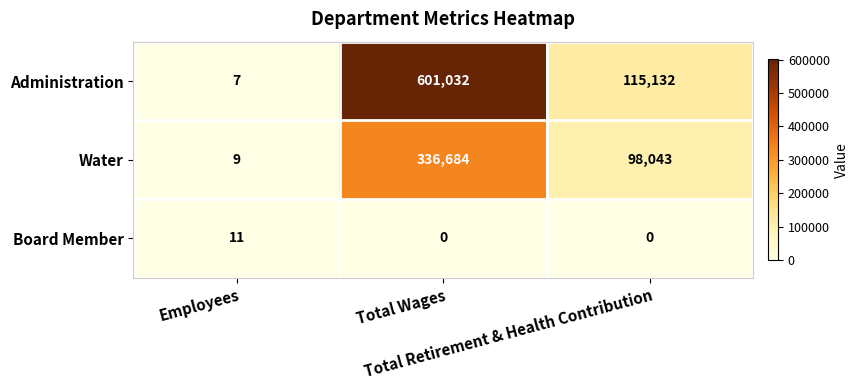

Rank the series by their average value, from lowest to highest.

Board Member, Water, Administration